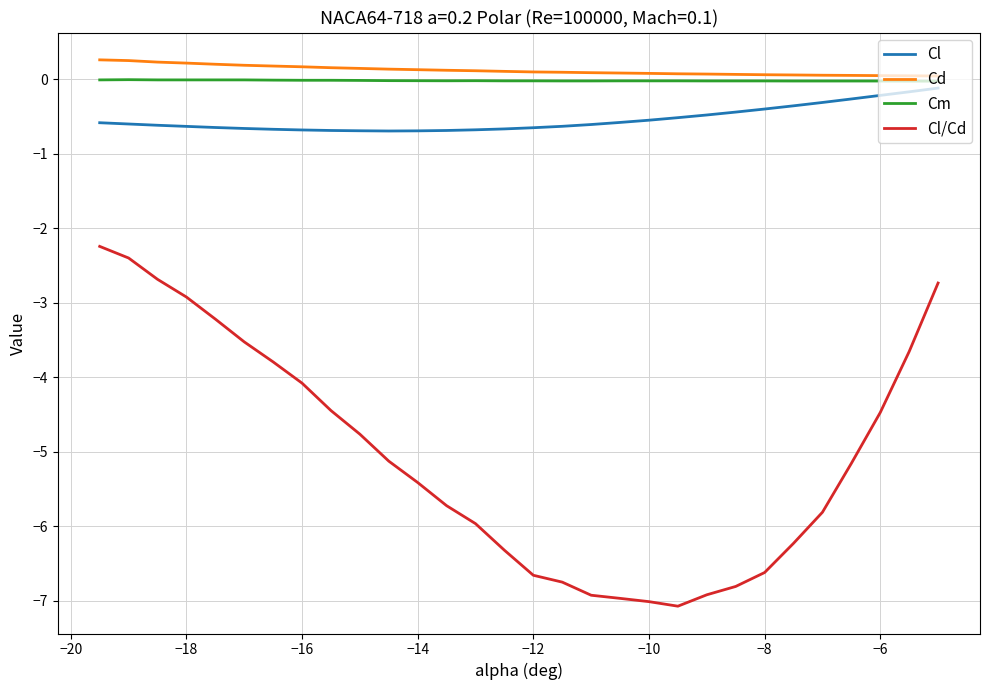

What is the maximum value shown in the chart?

0.3